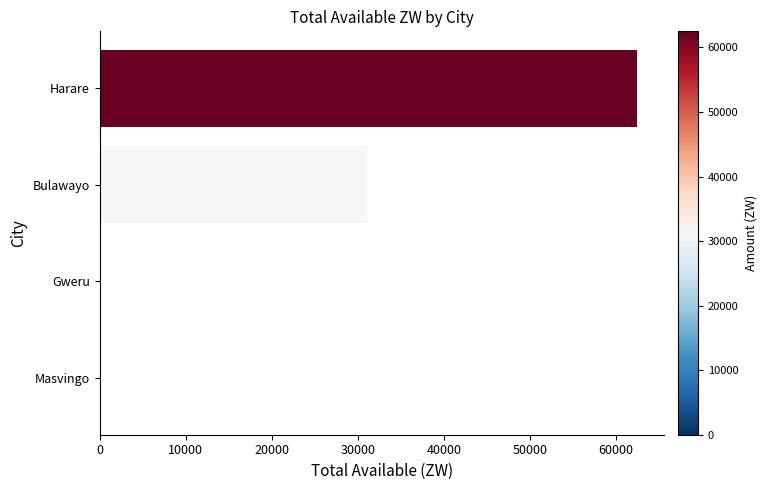

What is the sum of all values?

93727.7